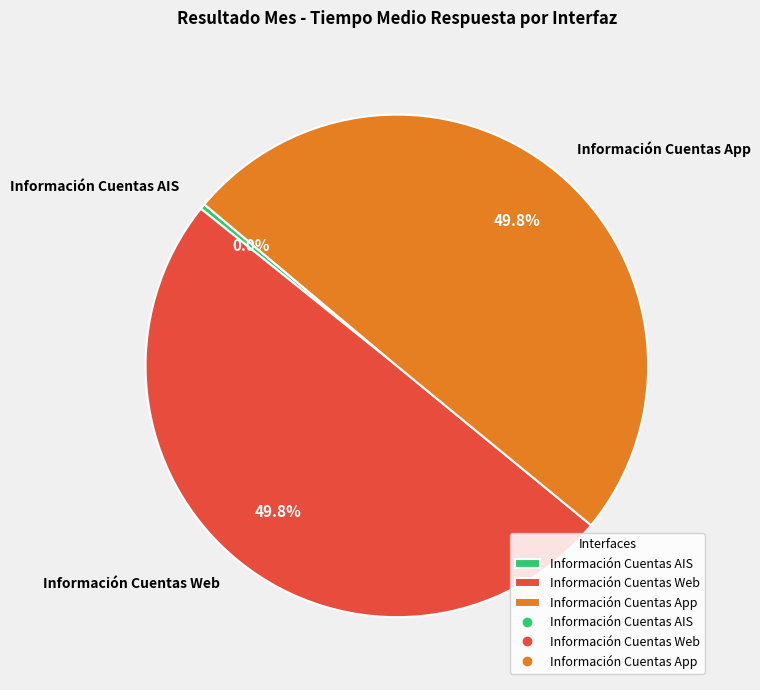

Does any single category account for the majority?

No